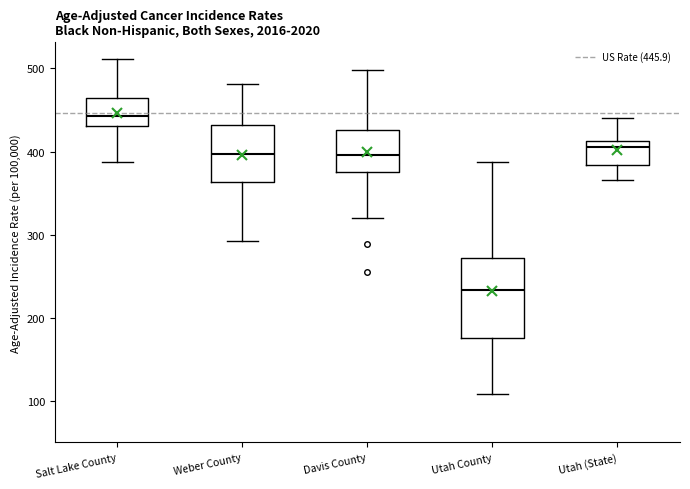

Which box has the lowest median line?

Utah County